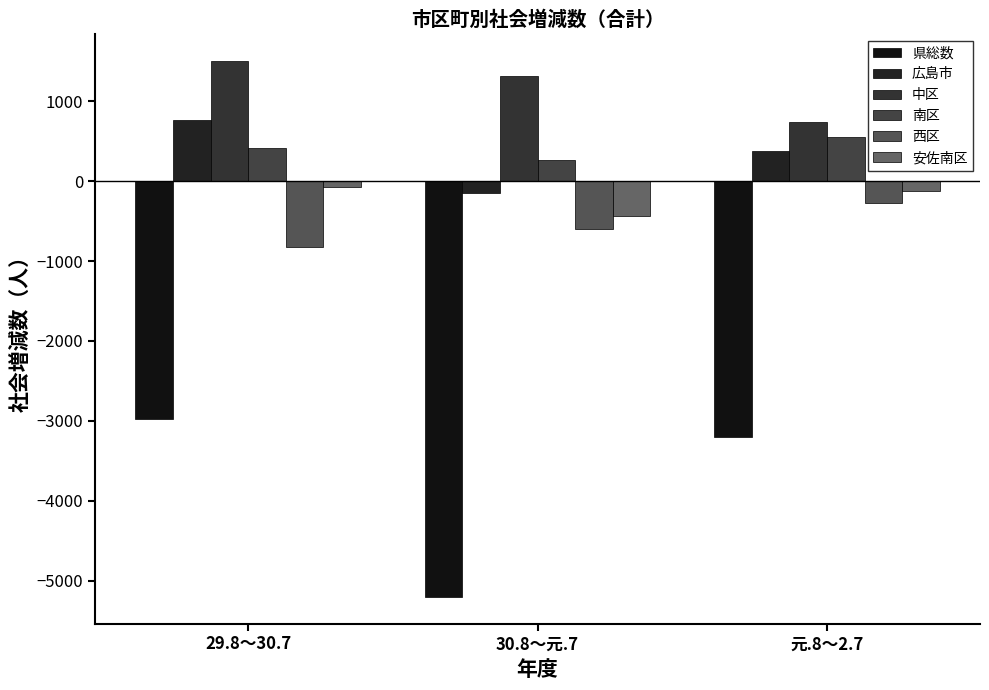

At 29.8～30.7, list the series in order from smallest to largest.

県総数, 西区, 安佐南区, 南区, 広島市, 中区